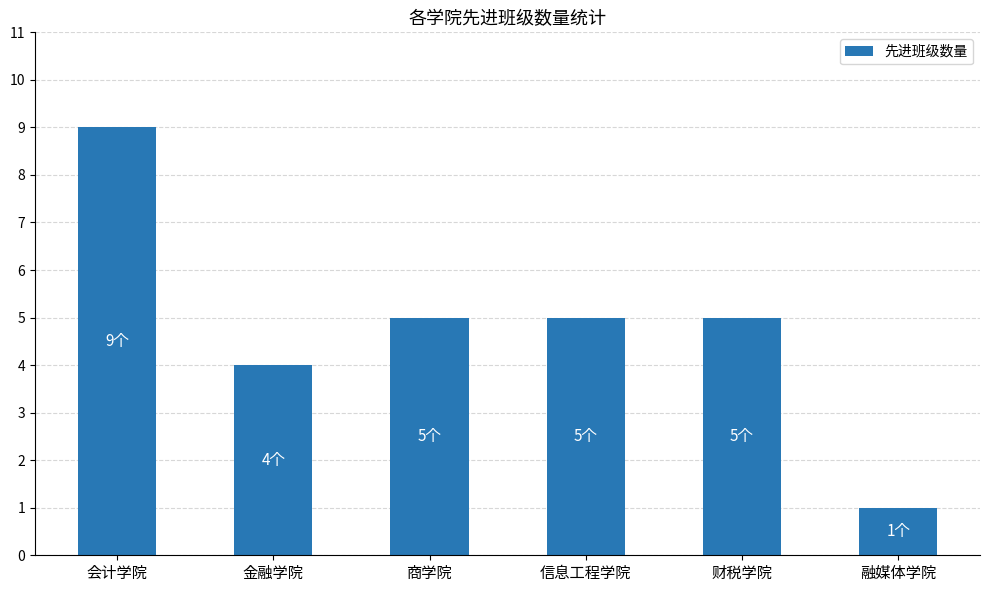

What is the difference between the second highest and minimum values?

4